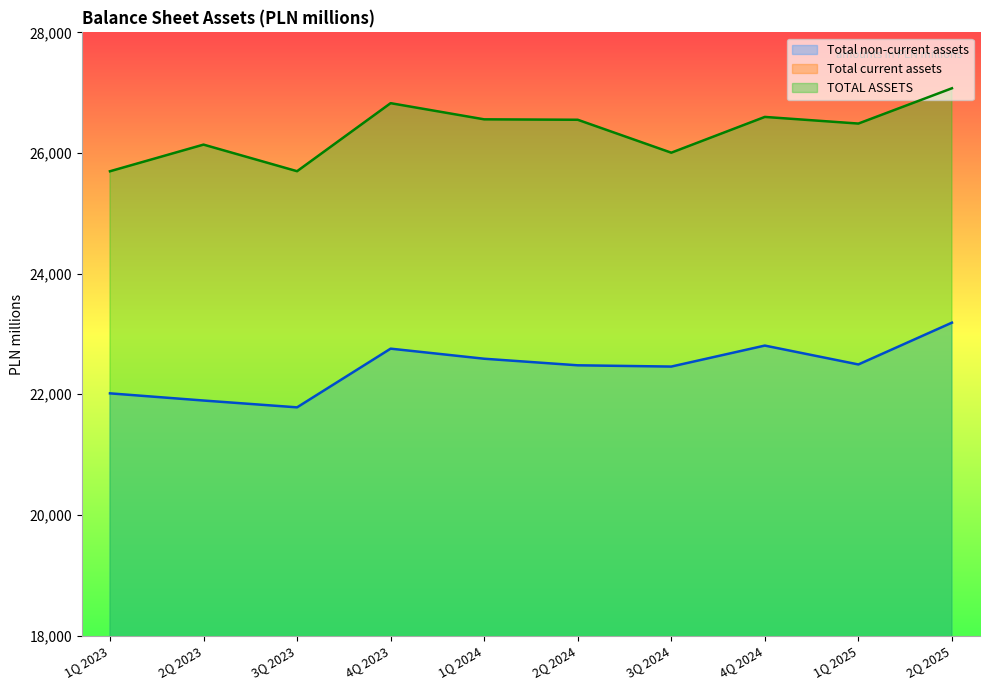

The value of TOTAL ASSETS at 3Q 2023 is 13699. True or false?

False